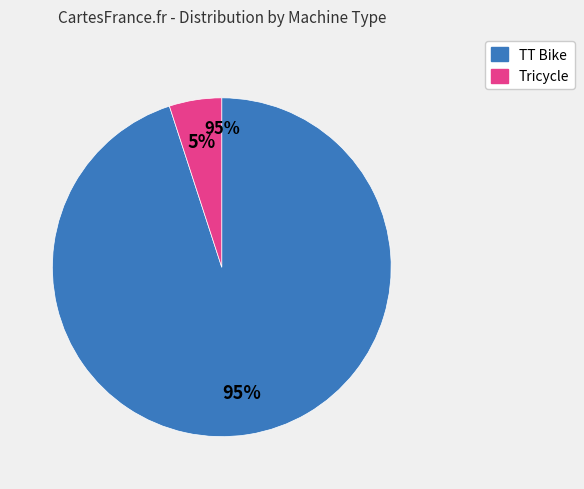

Is Tricycle the majority of the pie?

No